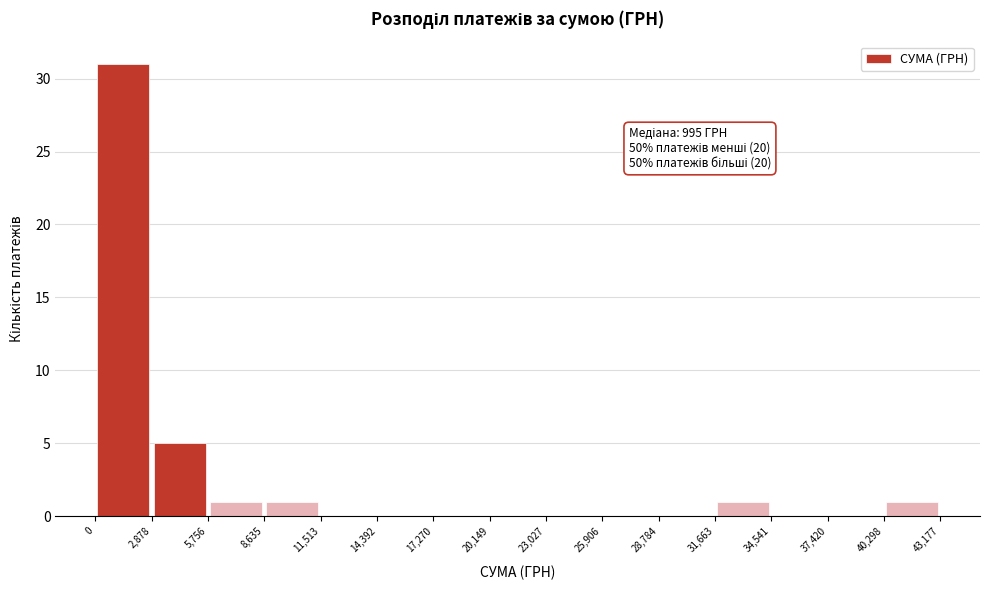

Over which range of the x-axis is the bar tallest?

0 to 2,878